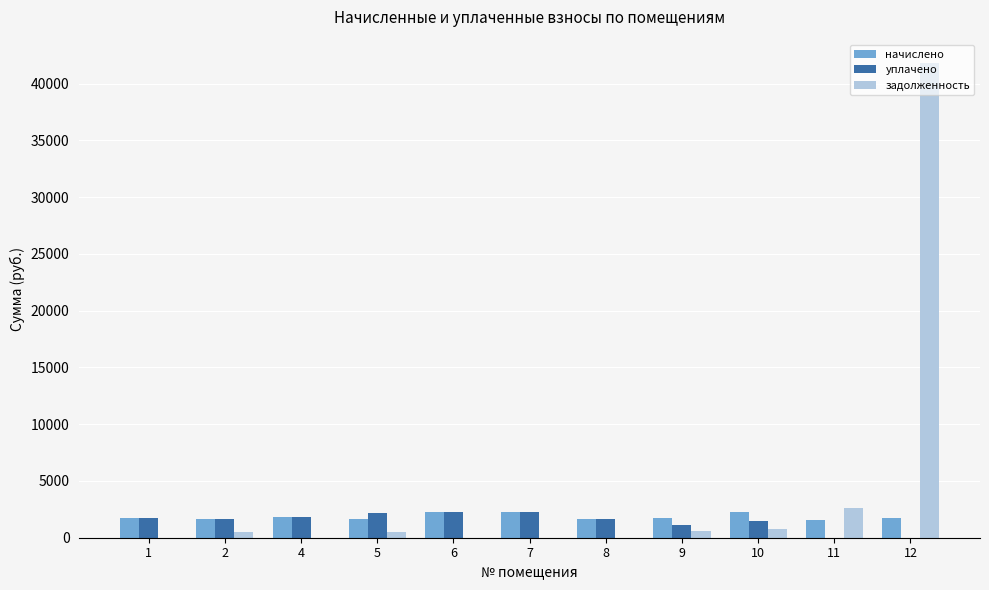

Where is задолженность nearest to the value 20888?

11